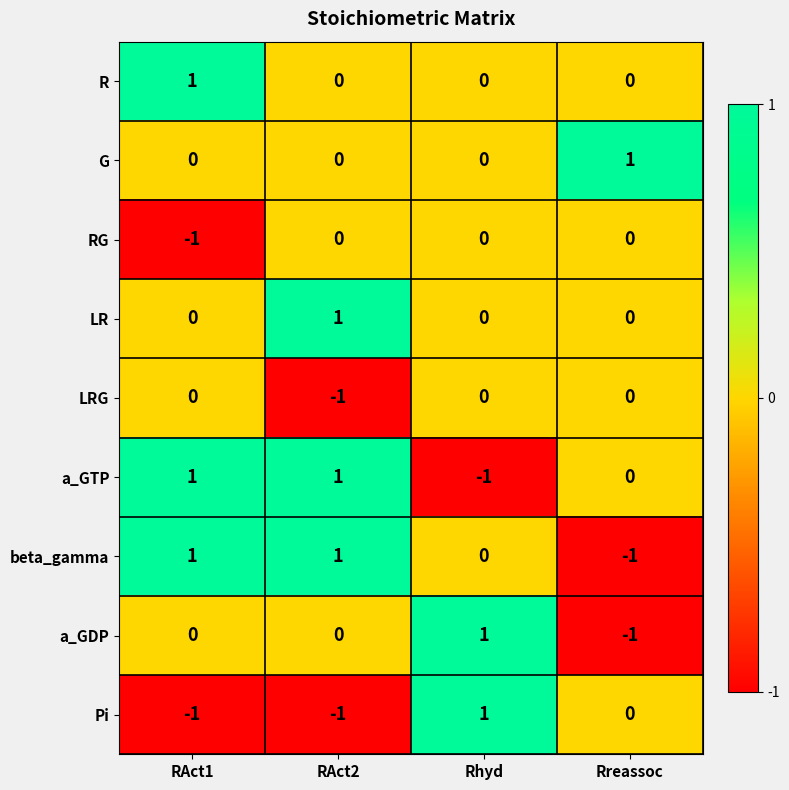

Is it true that a_GDP equals 0 at RAct2?

True